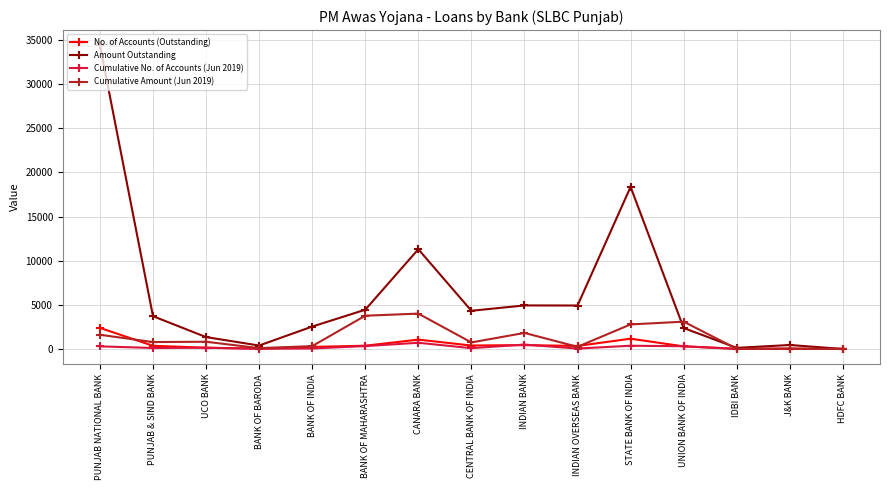

True or false: Cumulative Amount (Jun 2019) has a value of 2780.0 at STATE BANK OF INDIA.

True